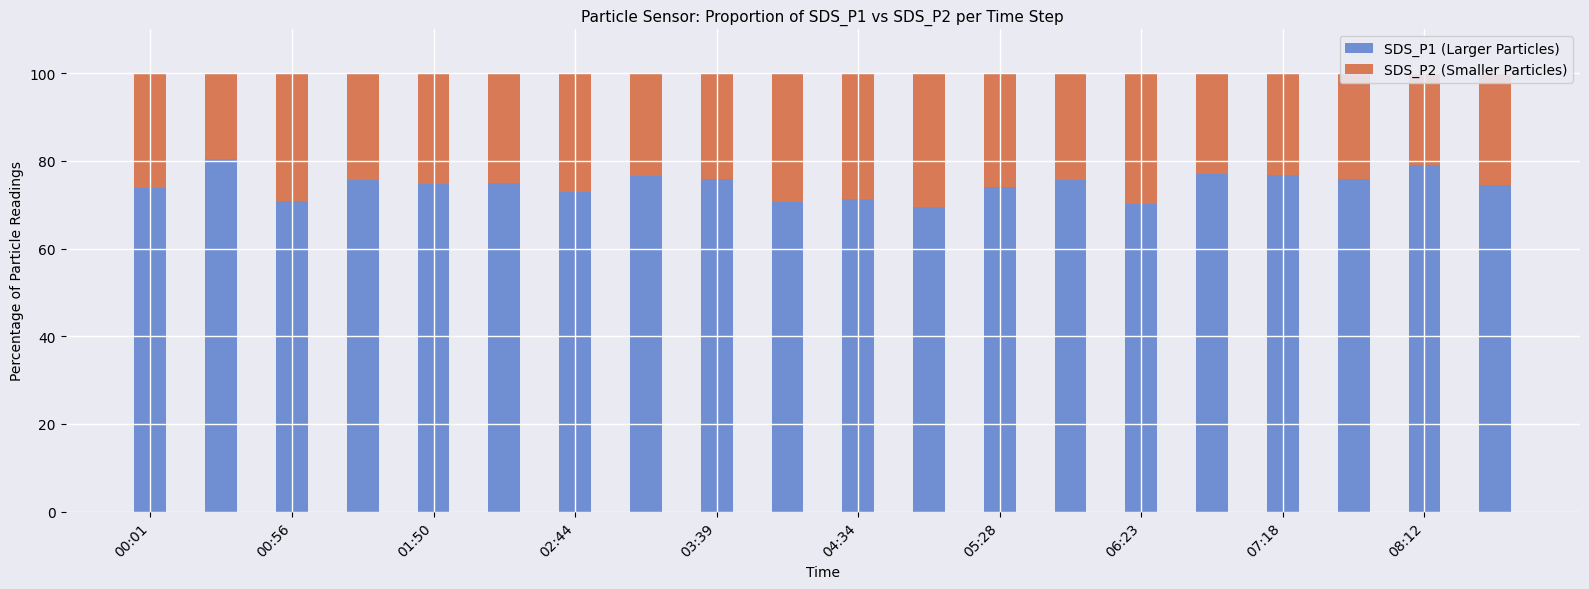

What is the difference between the maximum and second lowest values in the SDS_P1 (Larger Particles) series?

10.1